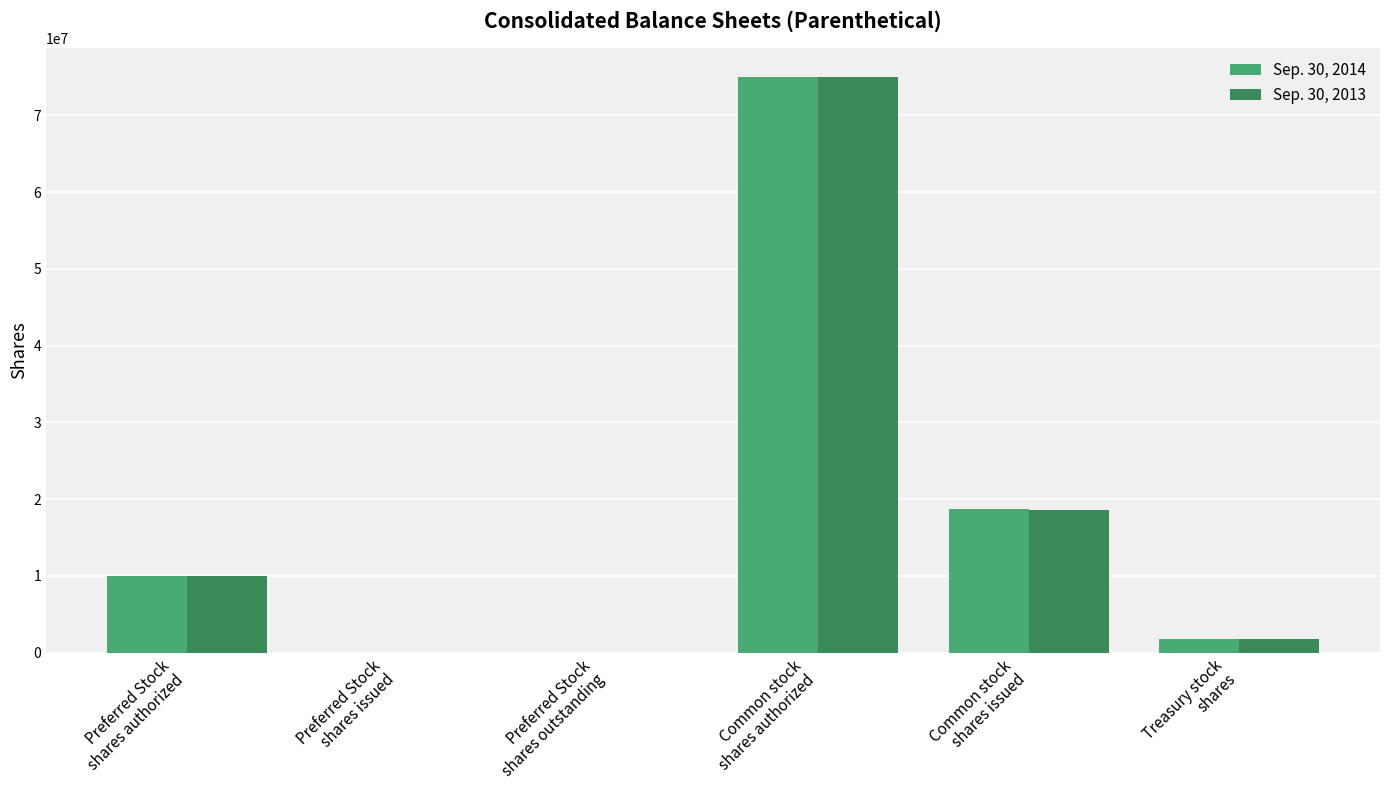

What is the greatest value displayed?

75000000